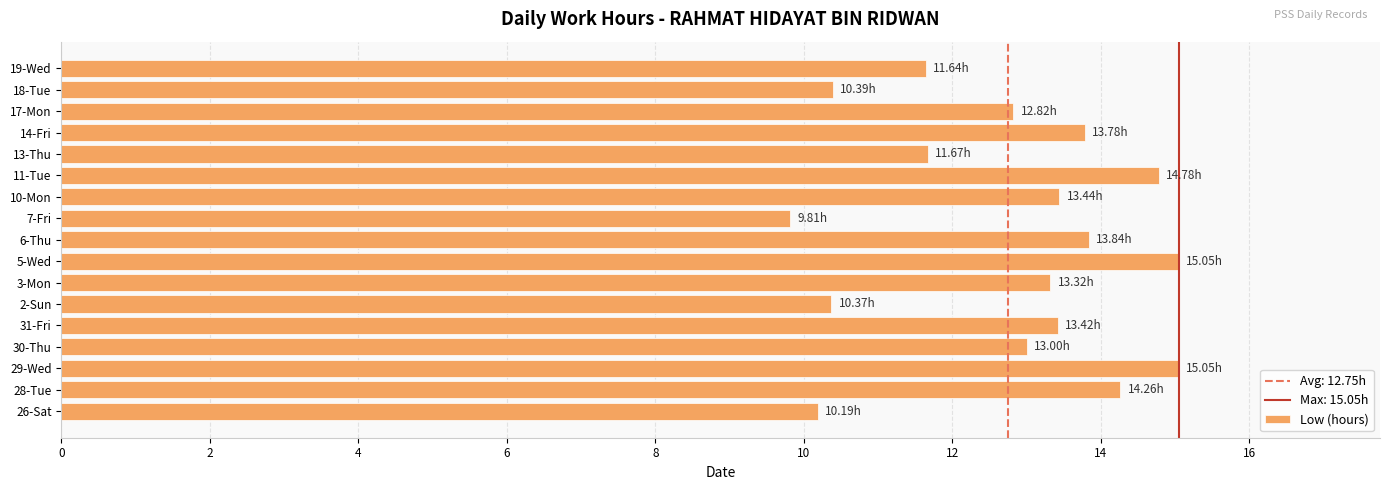

What is the sum of all values?

216.8